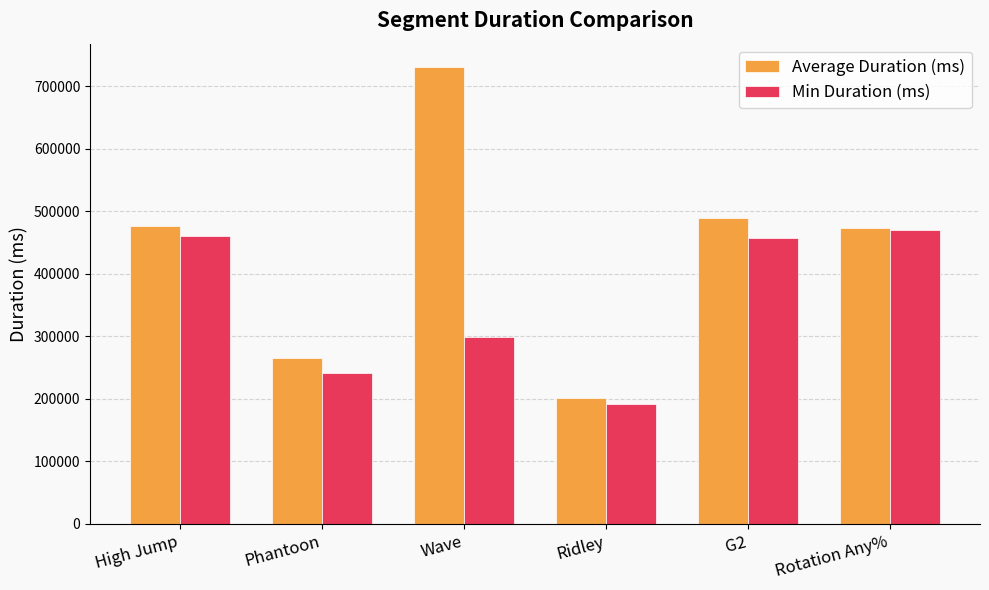

Which series has the largest total across all categories?

Average Duration (ms)